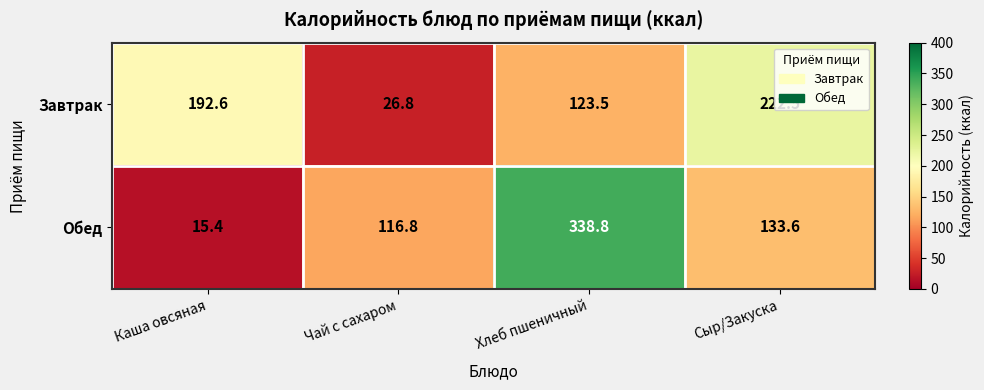

Rank the series by their average value, from lowest to highest.

Завтрак, Обед